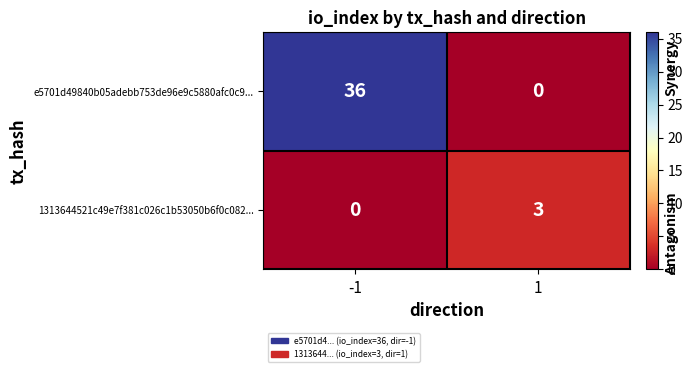

Which series has the widest spread of values?

e5701d49840b05adebb753de96e9c5880afc0c9...